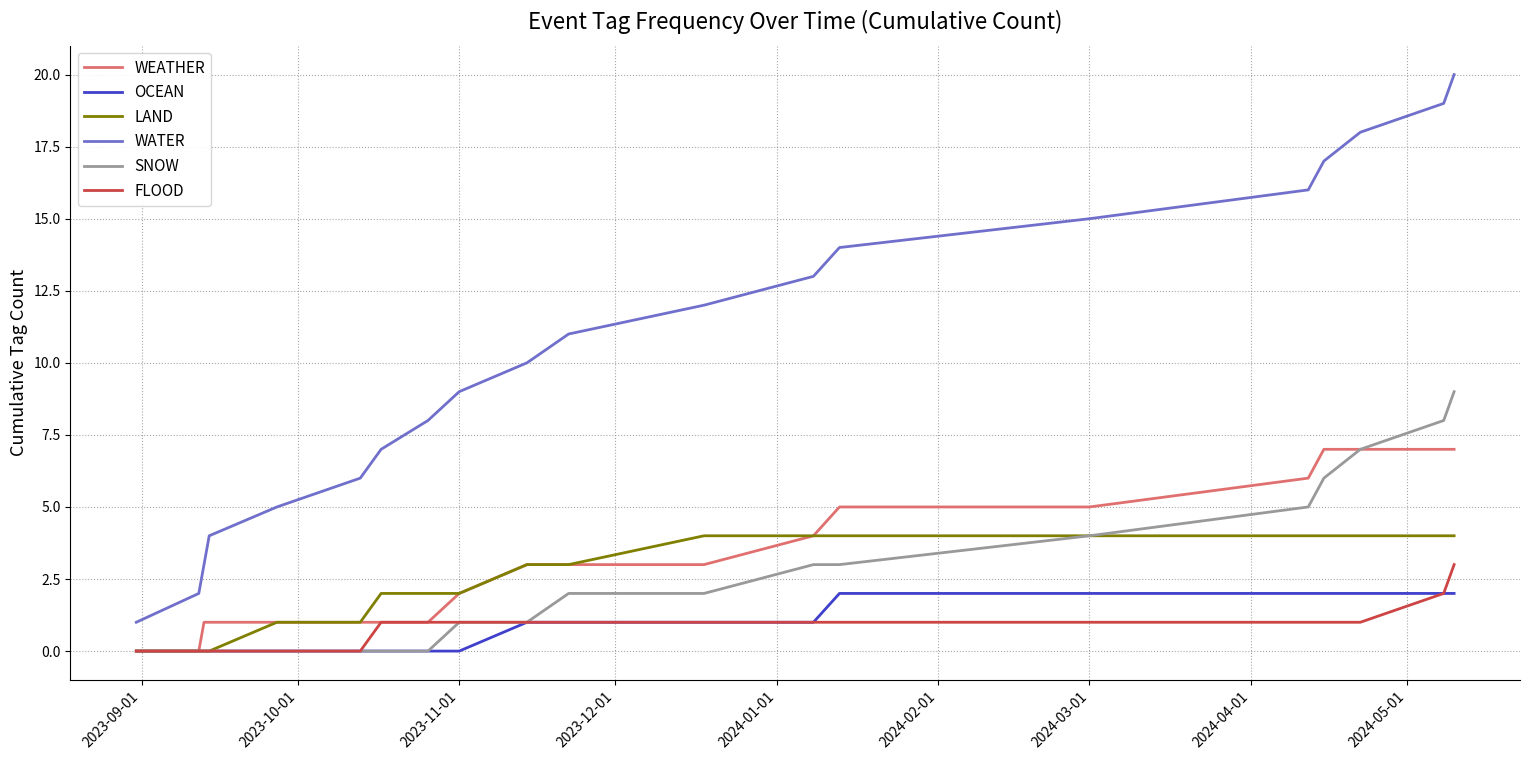

Which series has the largest total across all categories?

WATER